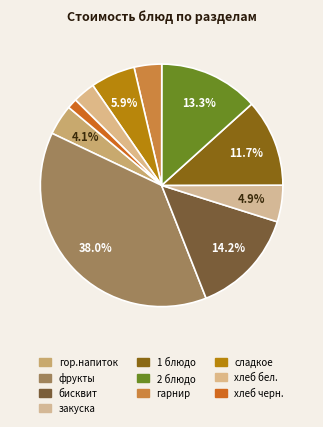

The гор.блюдо slice represents 0% of the pie. True or false?

True